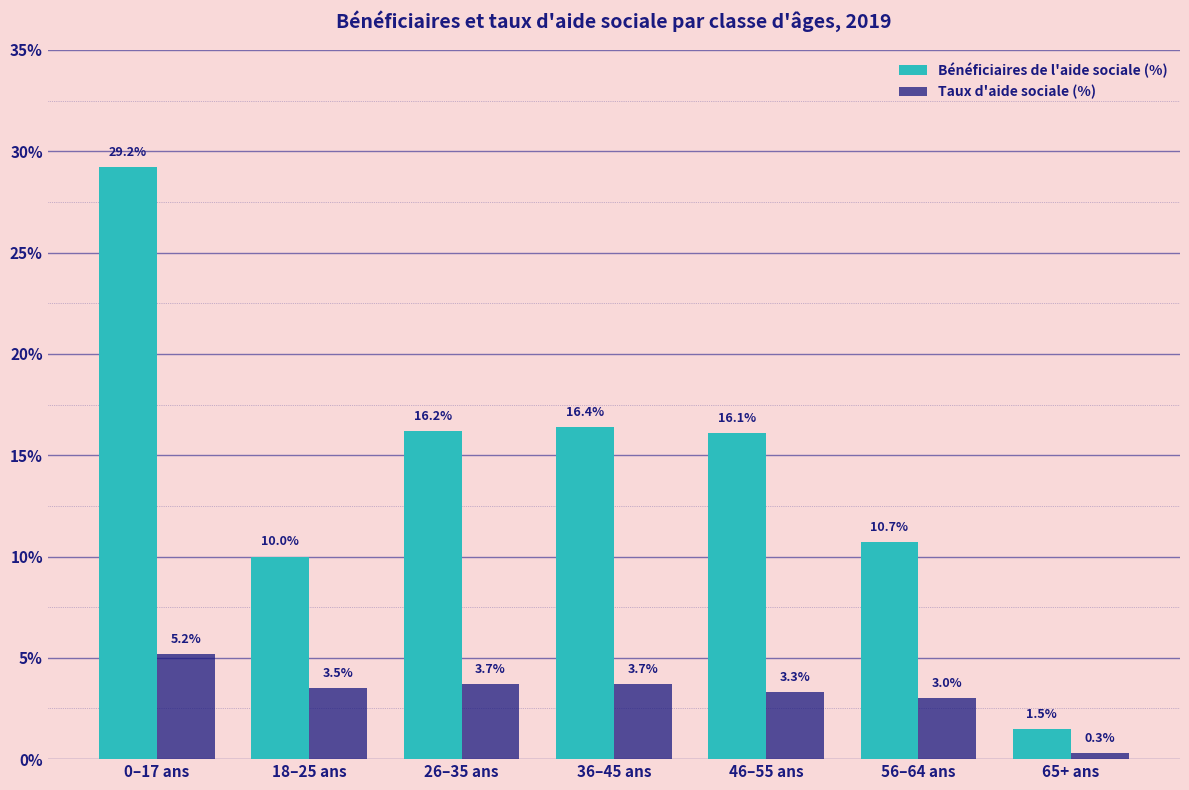

Reading left to right, list all the values displayed in this chart.

Bénéficiaires de l'aide sociale (%): 0–17 ans=29.2	18–25 ans=10.0	26–35 ans=16.2	36–45 ans=16.4	46–55 ans=16.1	56–64 ans=10.7	65+ ans=1.5
Taux d'aide sociale (%): 0–17 ans=5.2	18–25 ans=3.5	26–35 ans=3.7	36–45 ans=3.7	46–55 ans=3.3	56–64 ans=3.0	65+ ans=0.3